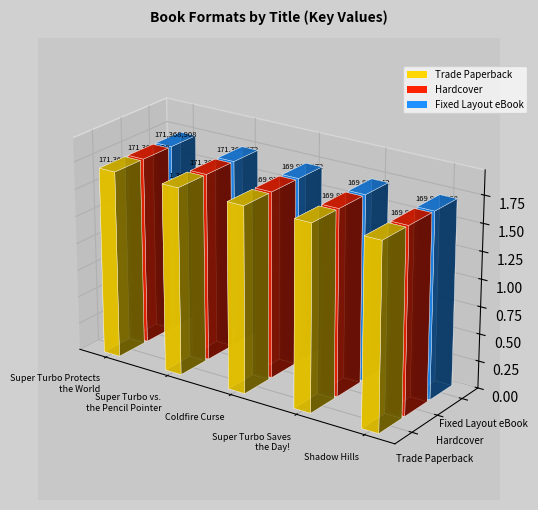

At which label does Hardcover reach its peak?

Super Turbo Protects
the World